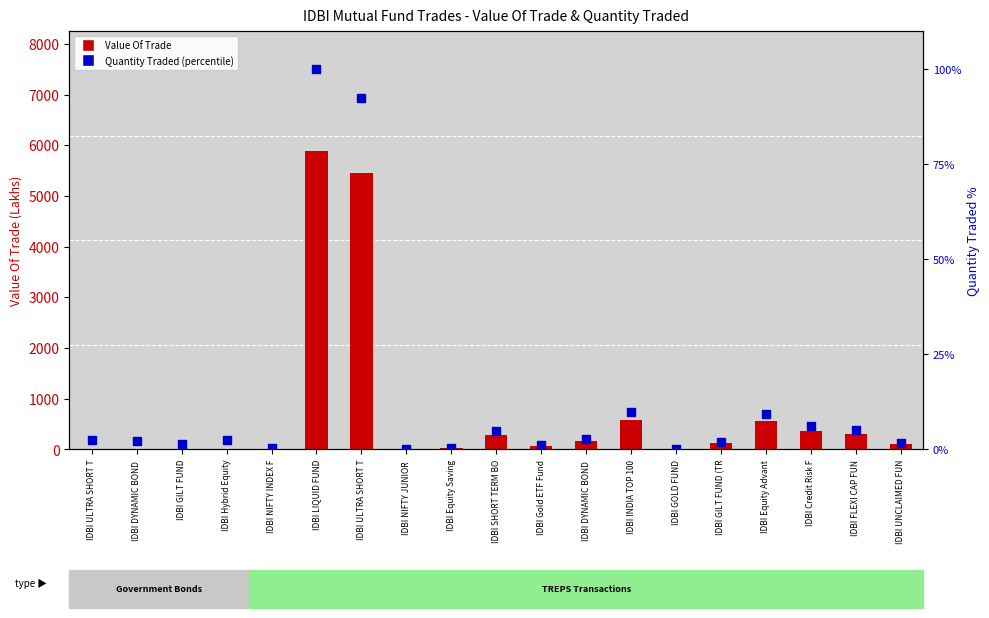

What is the total value across all series at IDBI DYNAMIC BOND ?

3.2